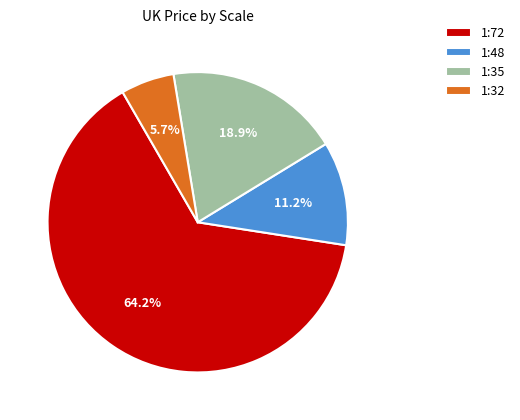

Which category has the smallest portion of the pie?

1:32